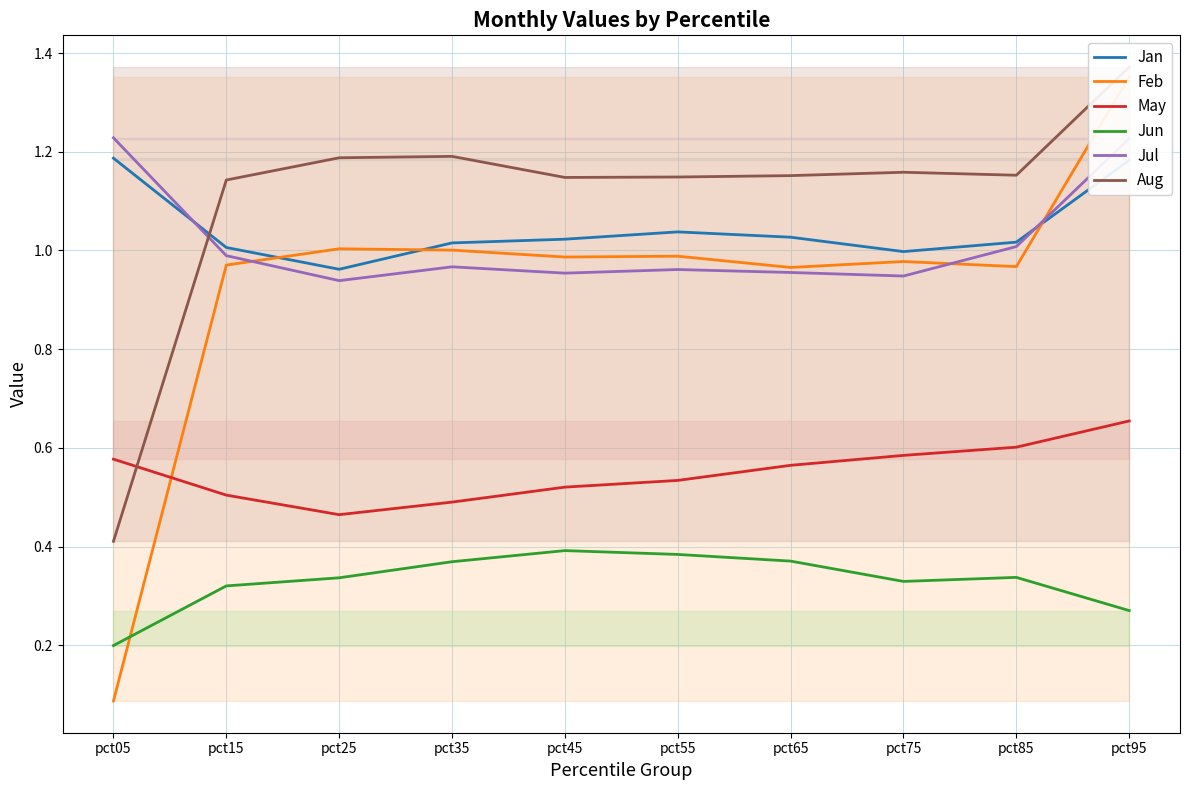

What is the value of the Aug point at the 9th from the left?

1.2